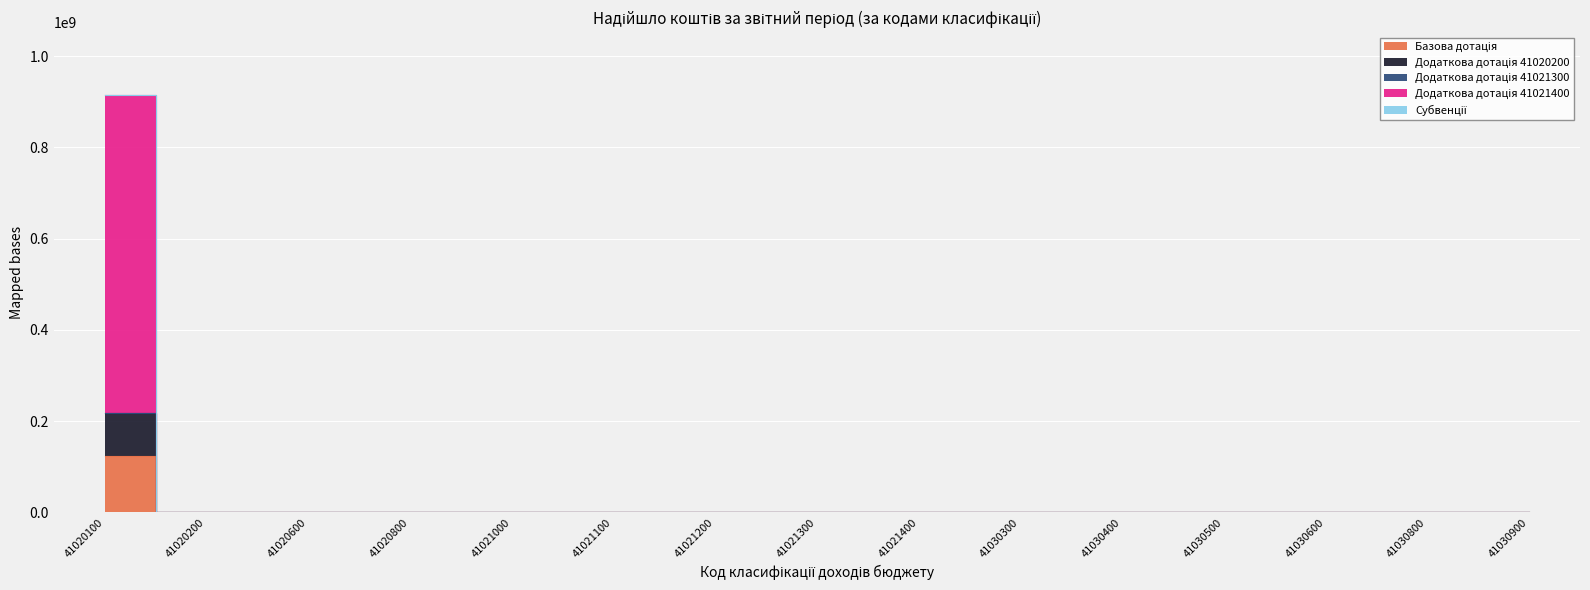

True or false: Додаткова дотація 41021400 has more than 1 interior local peaks.

False